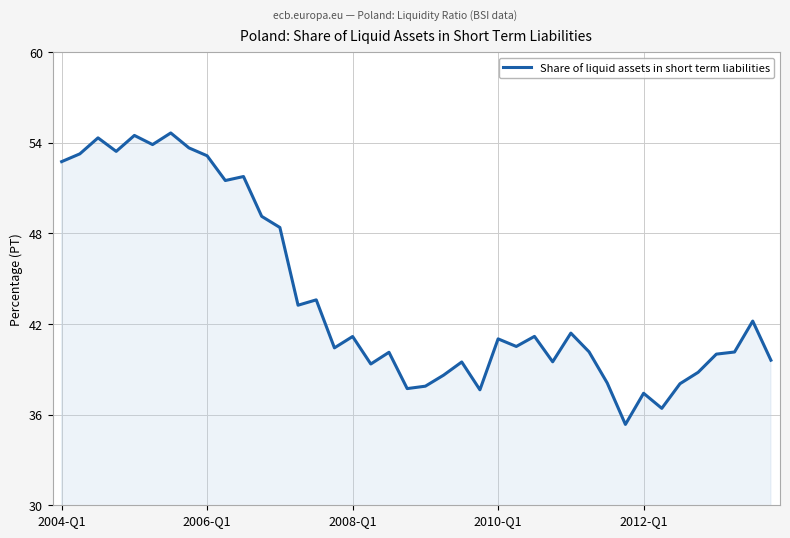

What is the maximum value shown in the chart?

54.6